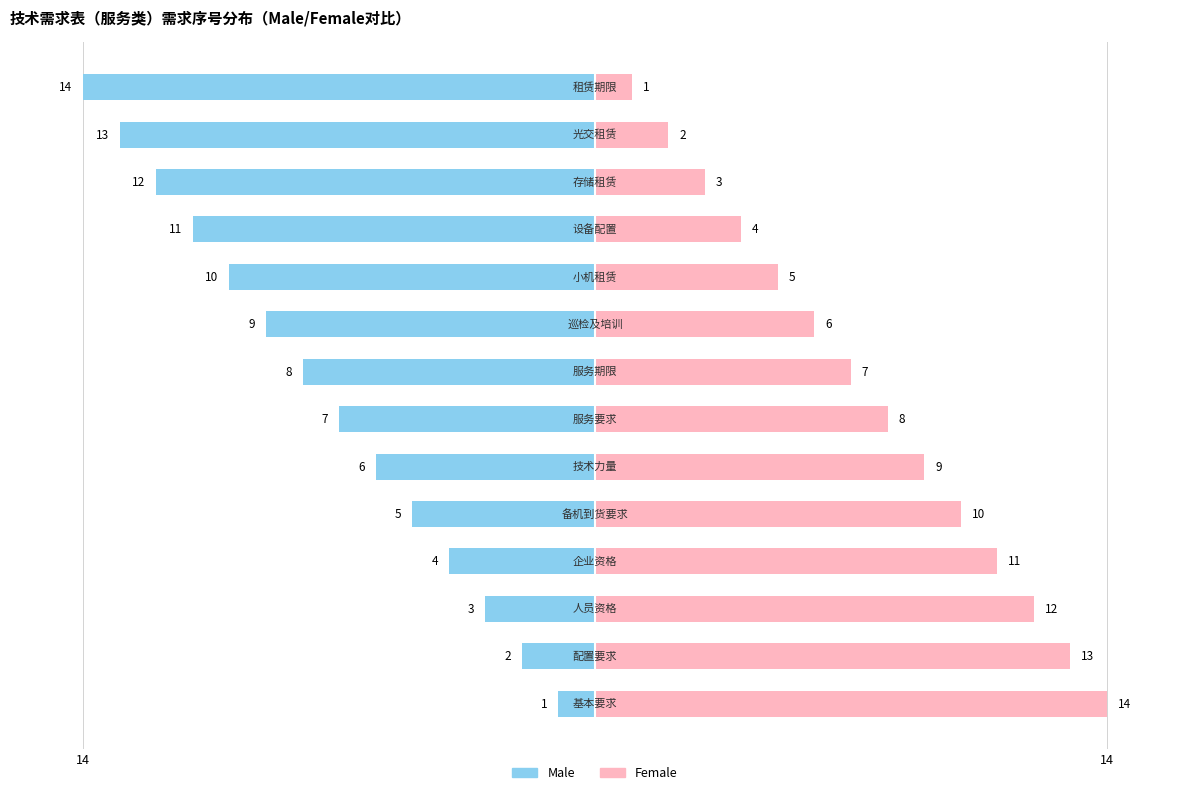

Are the bars grouped side by side (vs. stacked)?

Yes